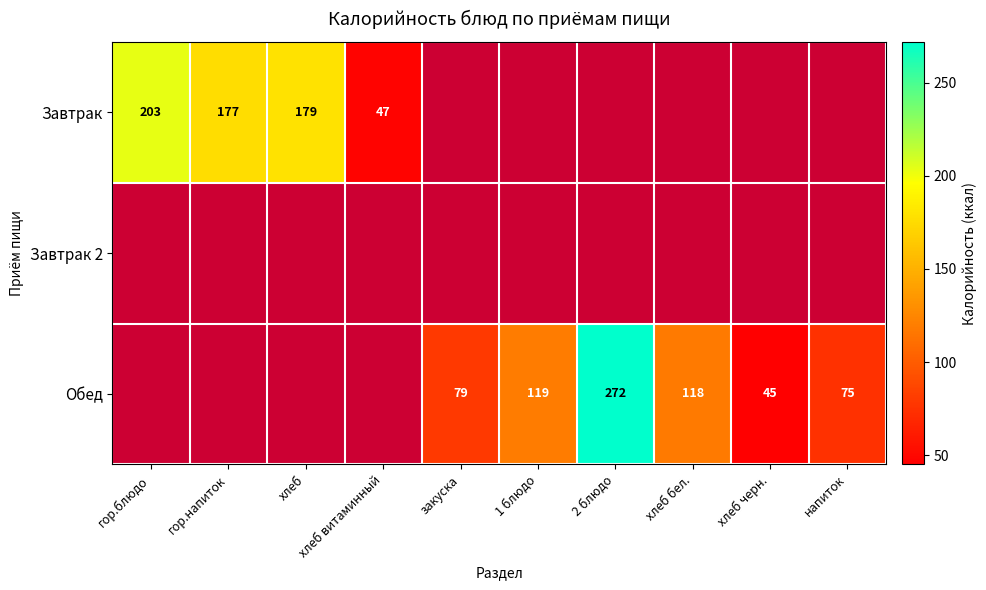

The Обед series shows 118 at хлеб бел.. True or false?

True